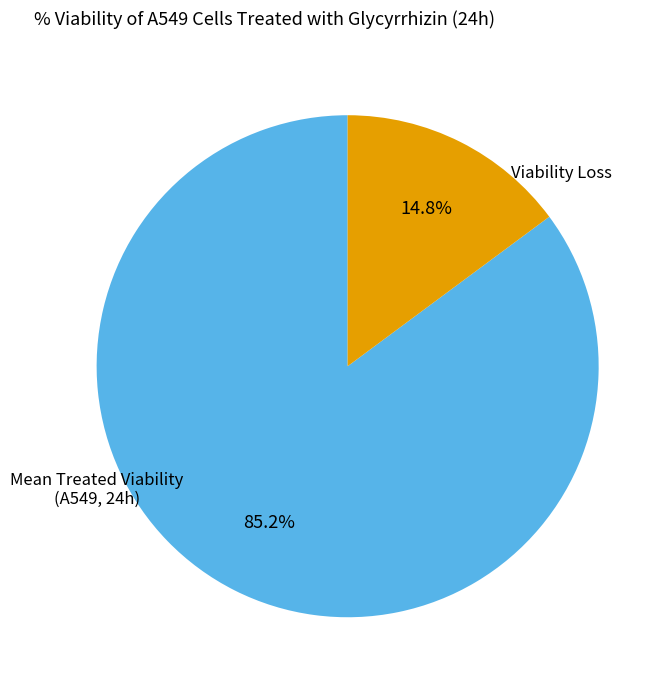

Between Mean Treated Viability (A549, 24h) and Viability Loss, which is larger?

Mean Treated Viability (A549, 24h)